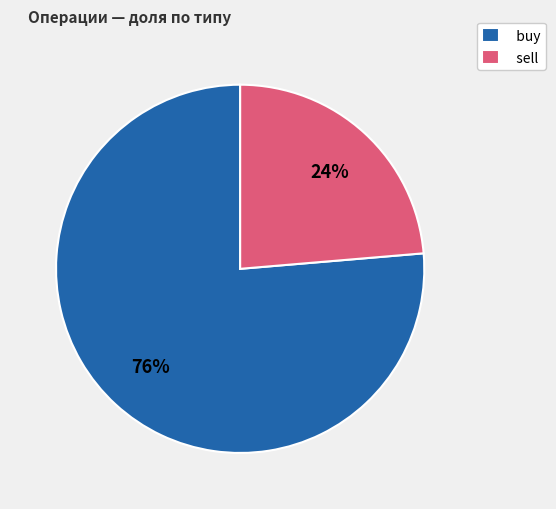

The sell slice represents 35% of the pie. True or false?

False